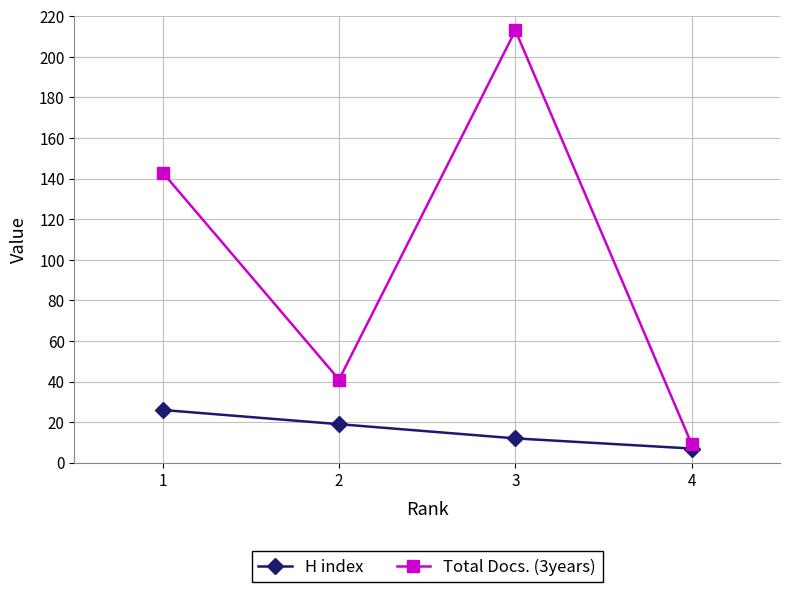

What is the value of the Total Docs. (3years) point at the 3rd from the left?

213